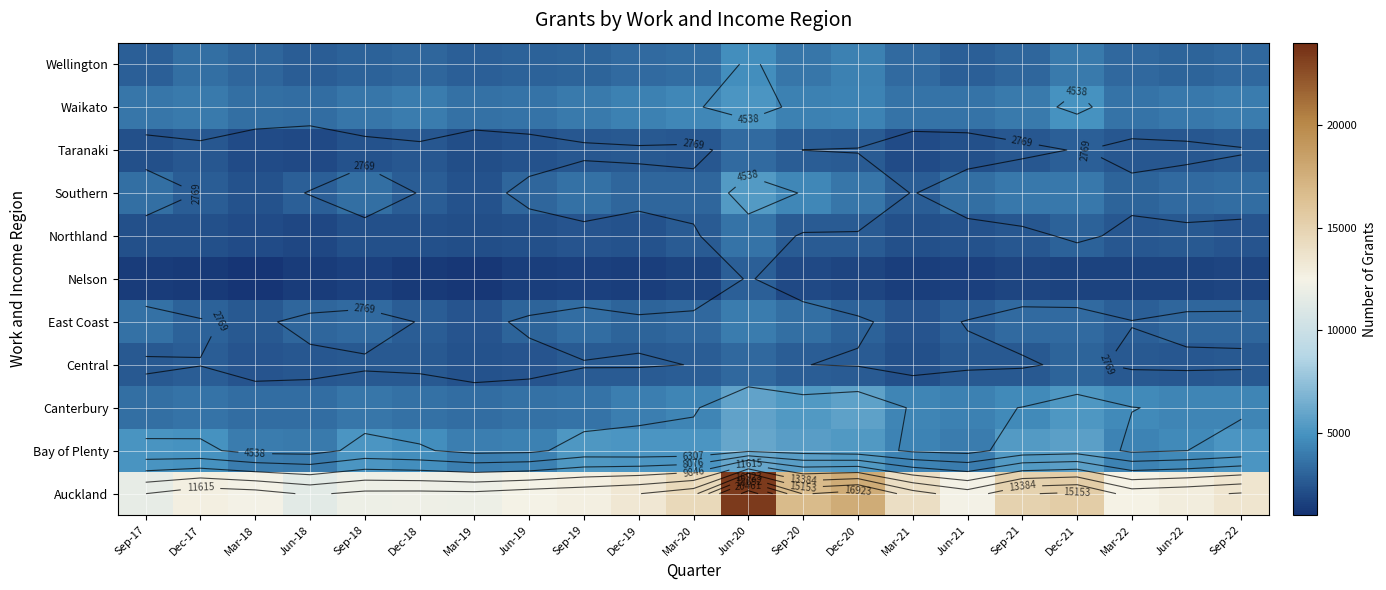

The value of Northland at Mar-20 is 2640. True or false?

True